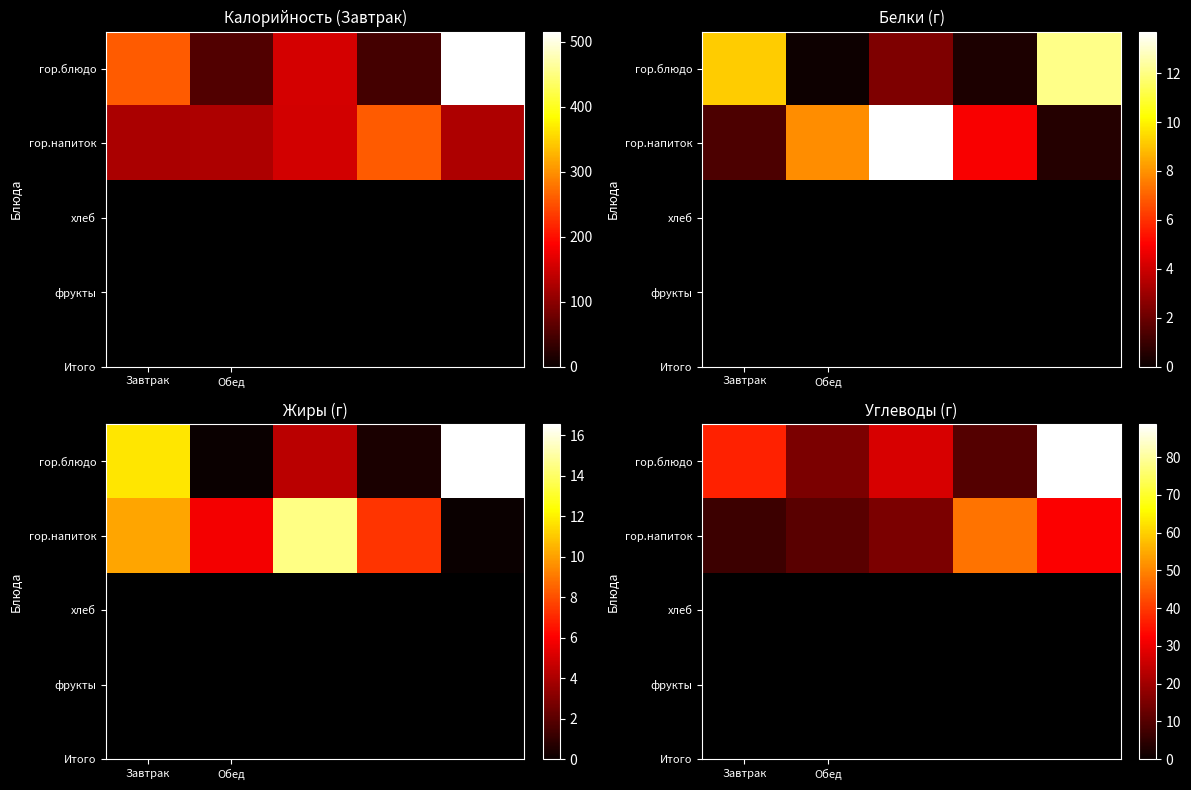

List the series in order of their peak value, highest first.

гор.блюдо, гор.напиток